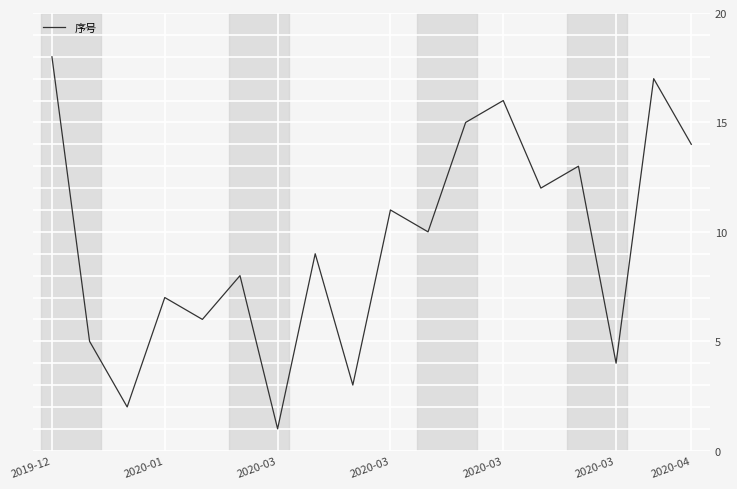

What is the difference between the maximum and minimum values?

17